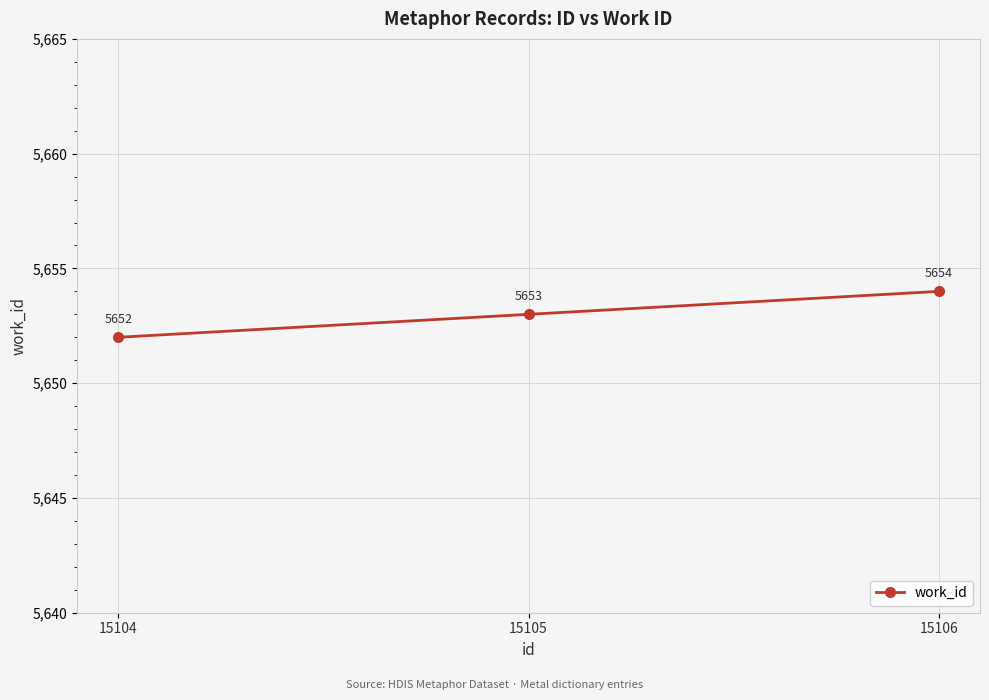

Between 15104 and 15106, which is larger?

15106